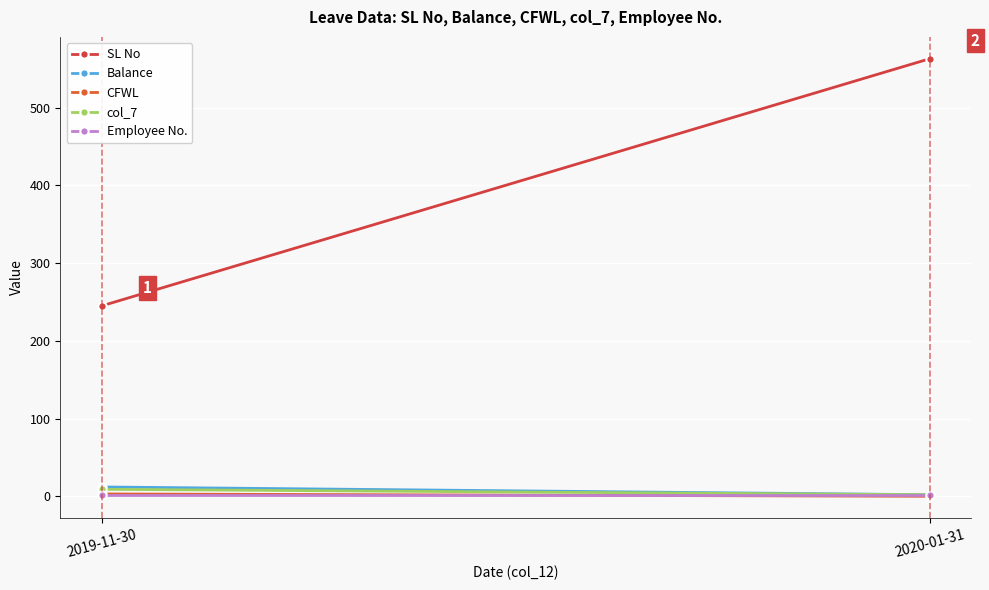

What is the sum of the Employee No. values at 2020-01-31 and 2019-11-30?

4